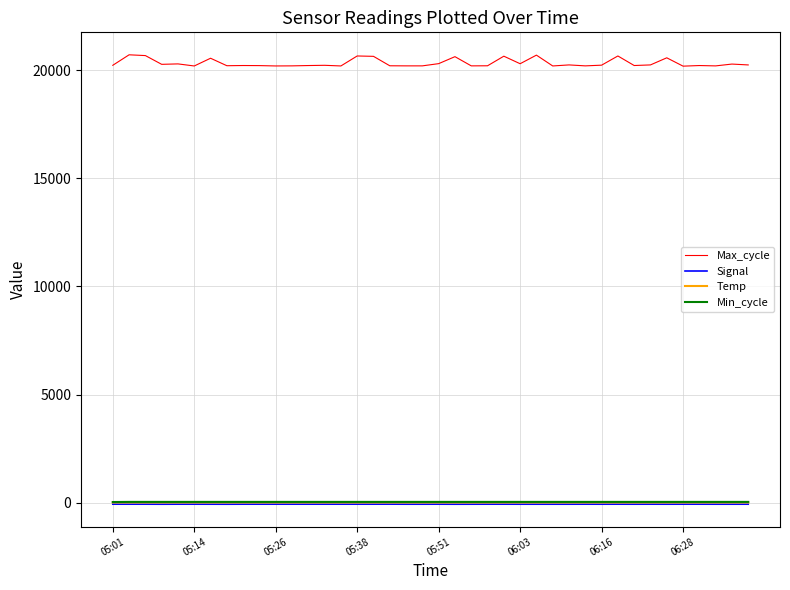

What is the smallest value displayed?

-78.0